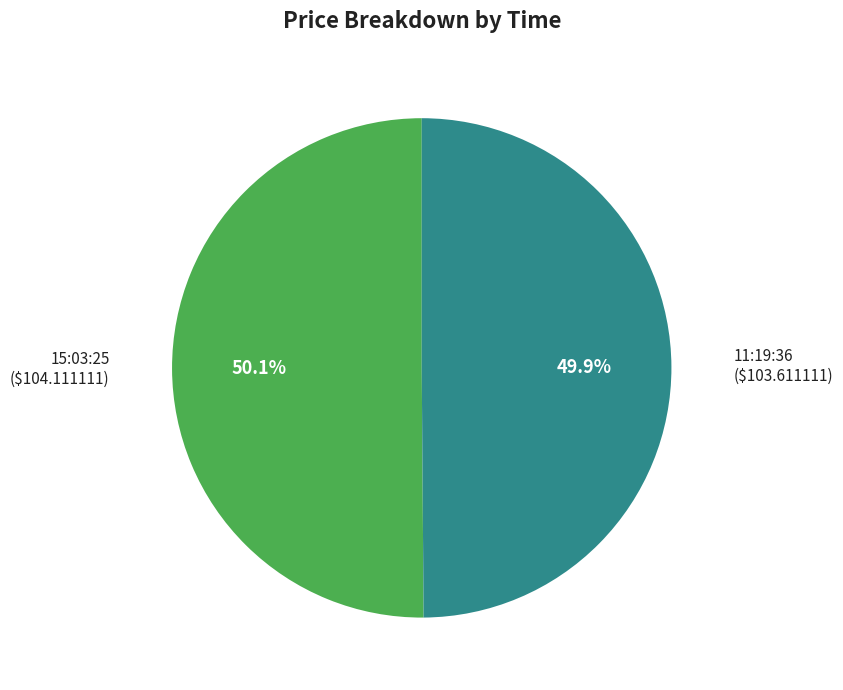

What is the total percentage of 11:19:36 and 15:03:25?

100.0%